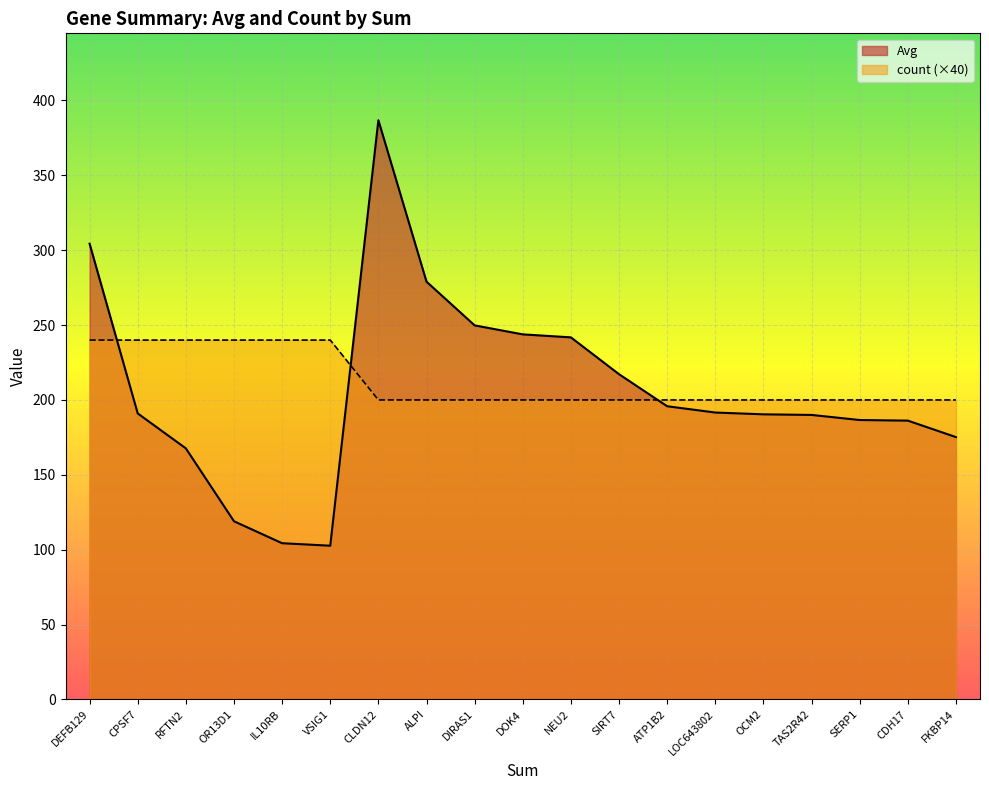

List the series in order of their peak value, highest first.

Avg, count (×40)